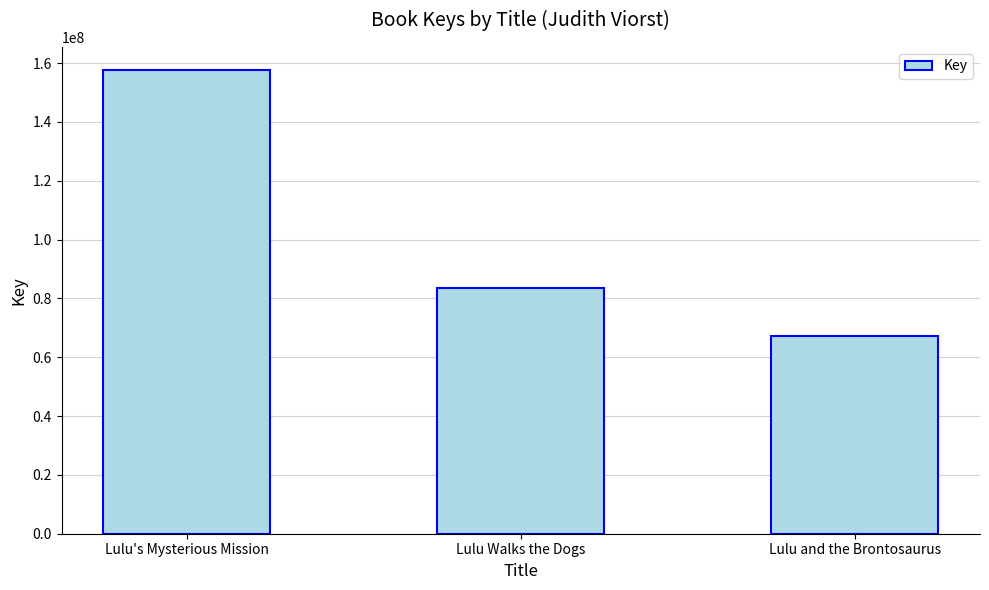

What is the label of the 1st bar from the right?

Lulu and the Brontosaurus